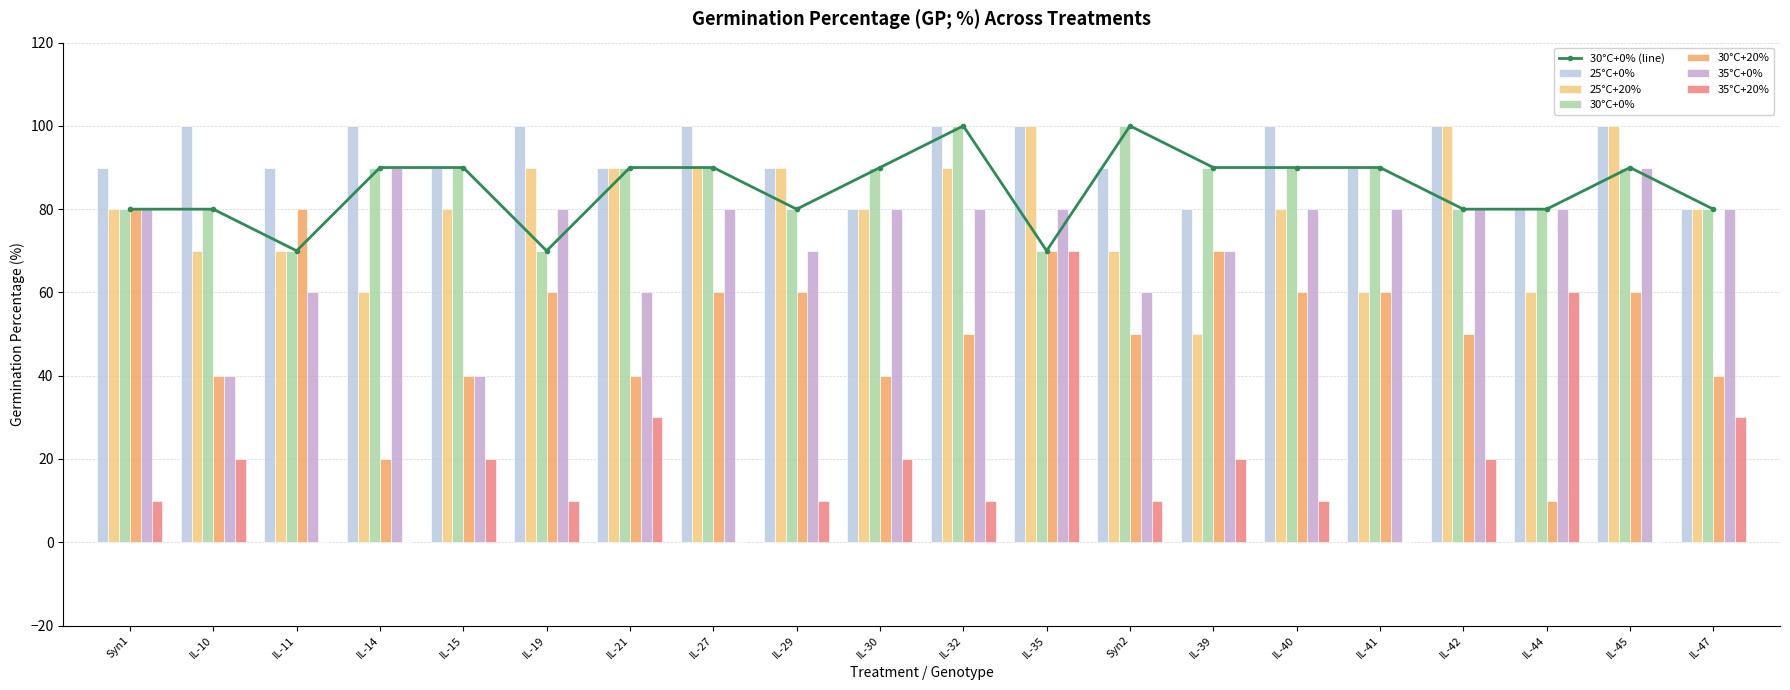

Reading left to right, extract all data points from this chart.

25°C+0%: Syn1=90	IL-10=100	IL-11=90	IL-14=100	IL-15=90	IL-19=100	IL-21=90	IL-27=100	IL-29=90	IL-30=80	IL-32=100	IL-35=100	Syn2=90	IL-39=80	IL-40=100	IL-41=90	IL-42=100	IL-44=80	IL-45=100	IL-47=80
25°C+20%: Syn1=80	IL-10=70	IL-11=70	IL-14=60	IL-15=80	IL-19=90	IL-21=90	IL-27=90	IL-29=90	IL-30=80	IL-32=90	IL-35=100	Syn2=70	IL-39=50	IL-40=80	IL-41=60	IL-42=100	IL-44=60	IL-45=100	IL-47=80
30°C+0%: Syn1=80	IL-10=80	IL-11=70	IL-14=90	IL-15=90	IL-19=70	IL-21=90	IL-27=90	IL-29=80	IL-30=90	IL-32=100	IL-35=70	Syn2=100	IL-39=90	IL-40=90	IL-41=90	IL-42=80	IL-44=80	IL-45=90	IL-47=80
30°C+20%: Syn1=80	IL-10=40	IL-11=80	IL-14=20	IL-15=40	IL-19=60	IL-21=40	IL-27=60	IL-29=60	IL-30=40	IL-32=50	IL-35=70	Syn2=50	IL-39=70	IL-40=60	IL-41=60	IL-42=50	IL-44=10	IL-45=60	IL-47=40
35°C+0%: Syn1=80	IL-10=40	IL-11=60	IL-14=90	IL-15=40	IL-19=80	IL-21=60	IL-27=80	IL-29=70	IL-30=80	IL-32=80	IL-35=80	Syn2=60	IL-39=70	IL-40=80	IL-41=80	IL-42=80	IL-44=80	IL-45=90	IL-47=80
35°C+20%: Syn1=10	IL-10=20	IL-11=0	IL-14=0	IL-15=20	IL-19=10	IL-21=30	IL-27=0	IL-29=10	IL-30=20	IL-32=10	IL-35=70	Syn2=10	IL-39=20	IL-40=10	IL-41=0	IL-42=20	IL-44=60	IL-45=0	IL-47=30